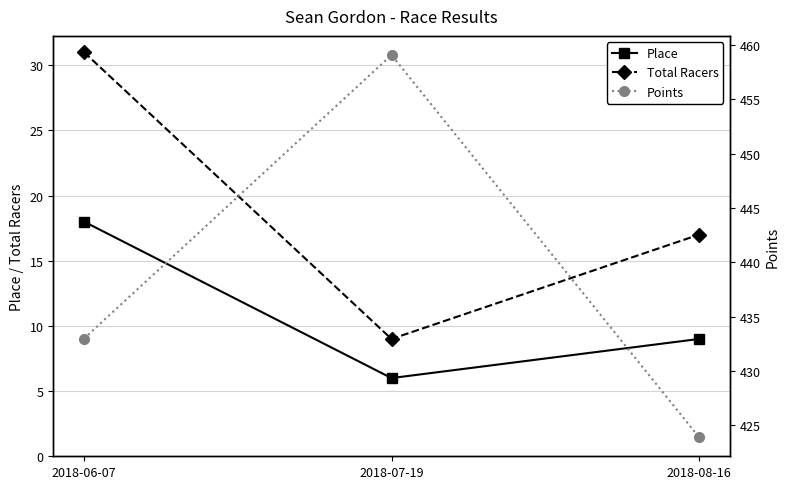

What is the minimum value for Place?

6